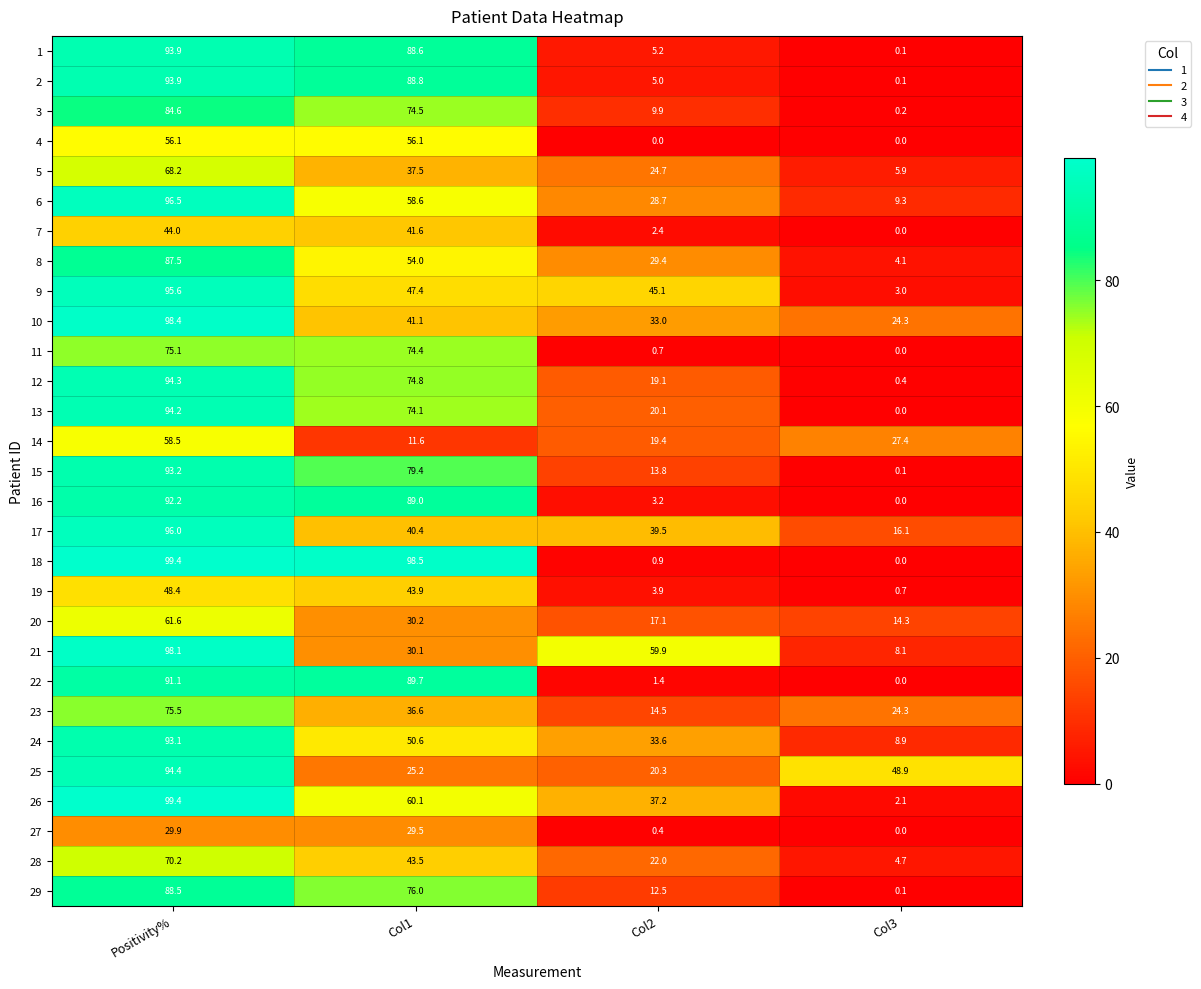

What is the average value of the 26 series?

49.7